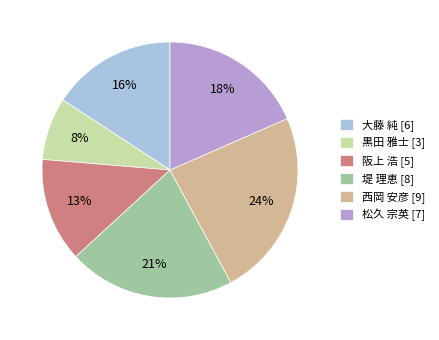

To the nearest percent, what percentage of the pie is 松久 宗英?

18%